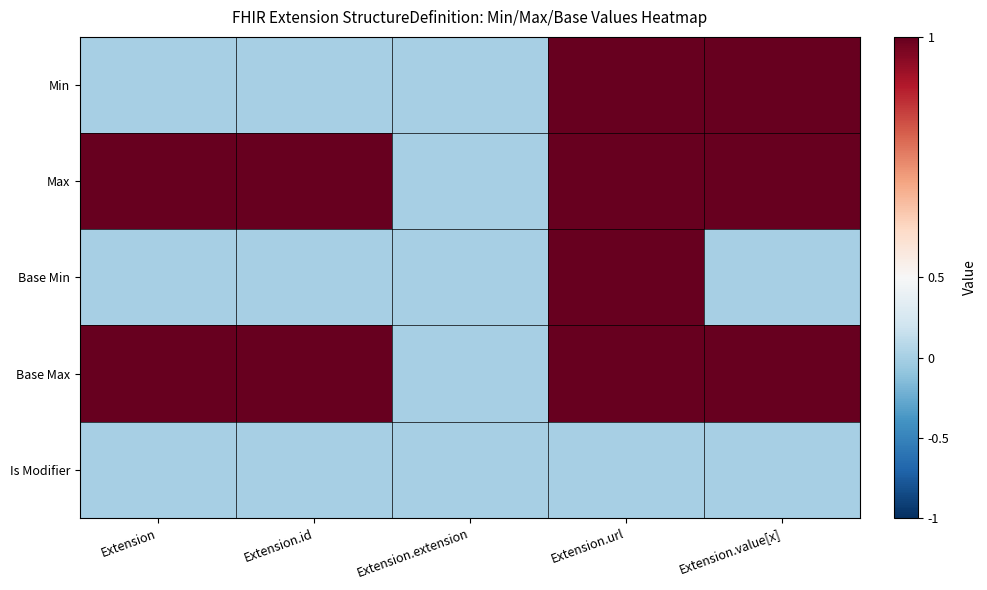

Reading left to right, transcribe all the data shown in this chart.

Min: Extension=0	Extension.id=0	Extension.extension=0	Extension.url=1	Extension.value[x]=1
Max: Extension=1	Extension.id=1	Extension.extension=0	Extension.url=1	Extension.value[x]=1
Base Min: Extension=0	Extension.id=0	Extension.extension=0	Extension.url=1	Extension.value[x]=0
Base Max: Extension=1	Extension.id=1	Extension.extension=0	Extension.url=1	Extension.value[x]=1
Is Modifier: Extension=0	Extension.id=0	Extension.extension=0	Extension.url=0	Extension.value[x]=0